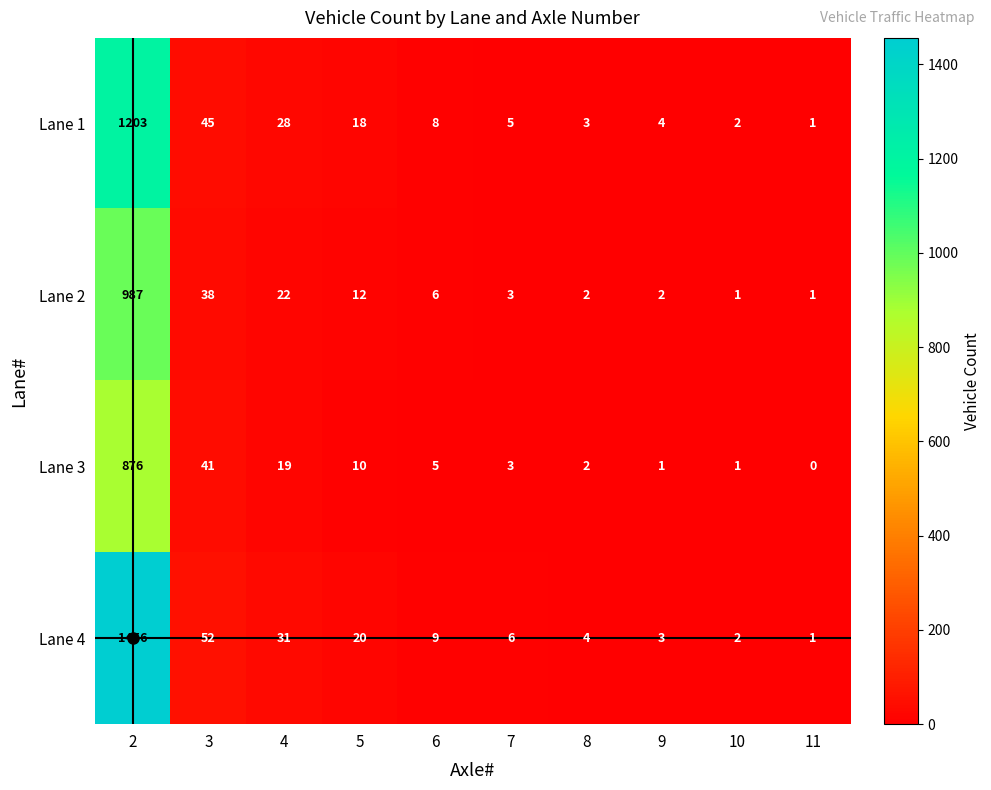

Count the number of categories in the chart.

10